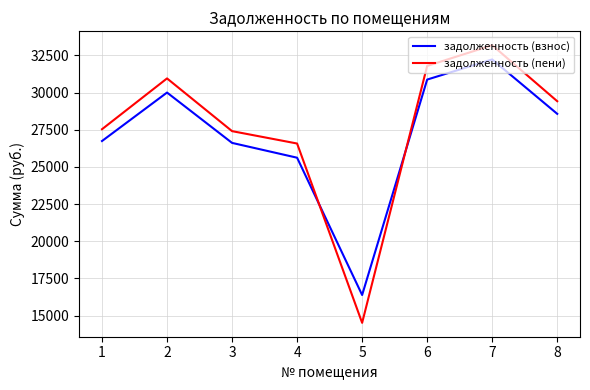

True or false: задолженность (пени) has more than 2 interior local peaks.

False